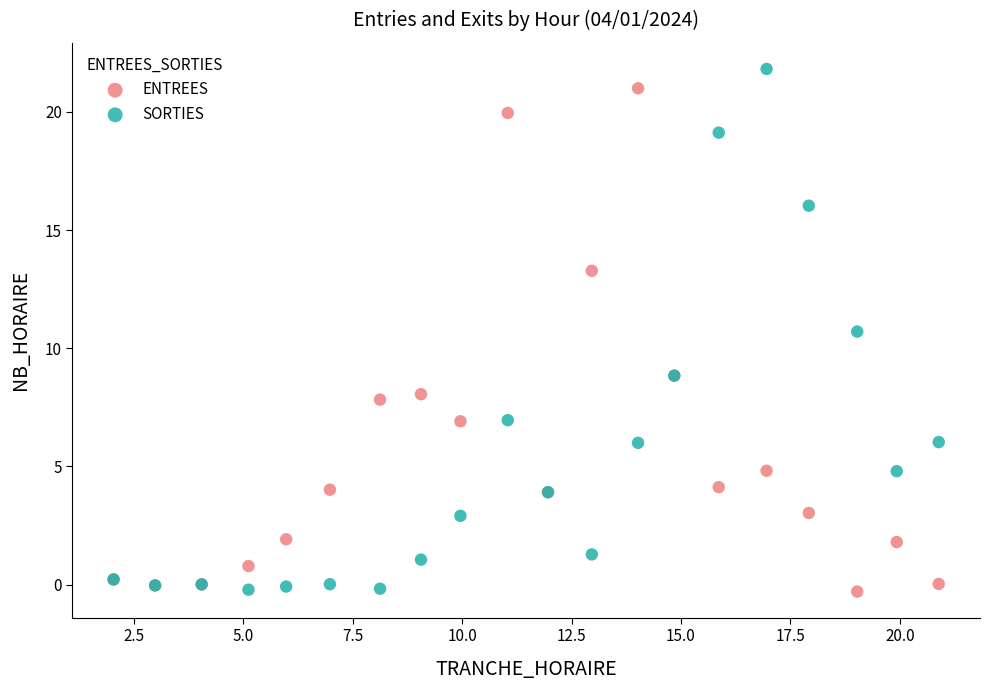

Which series contains the highest Y value?

SORTIES